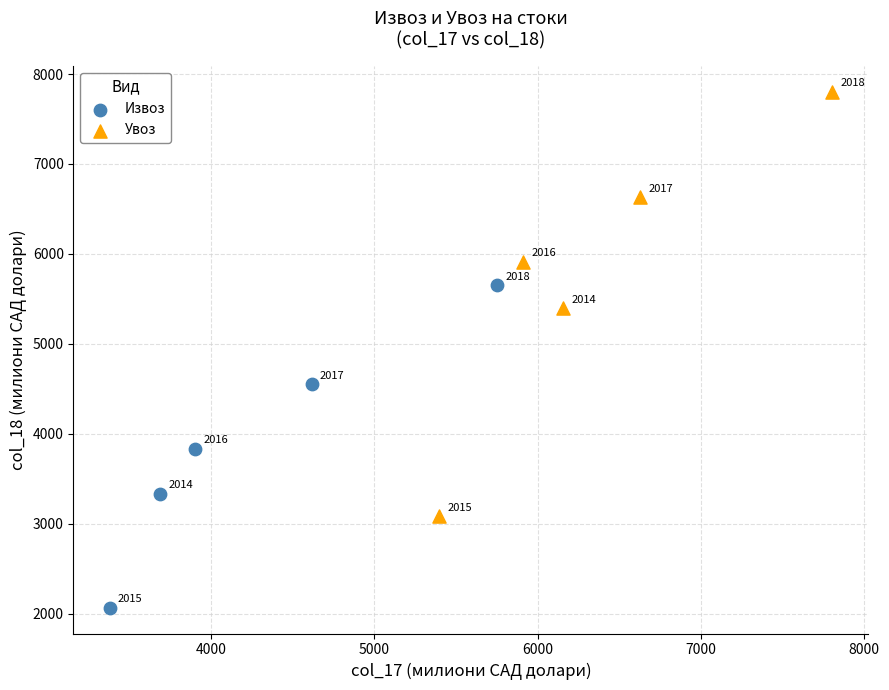

Which series reaches the minimum Y coordinate?

Извоз